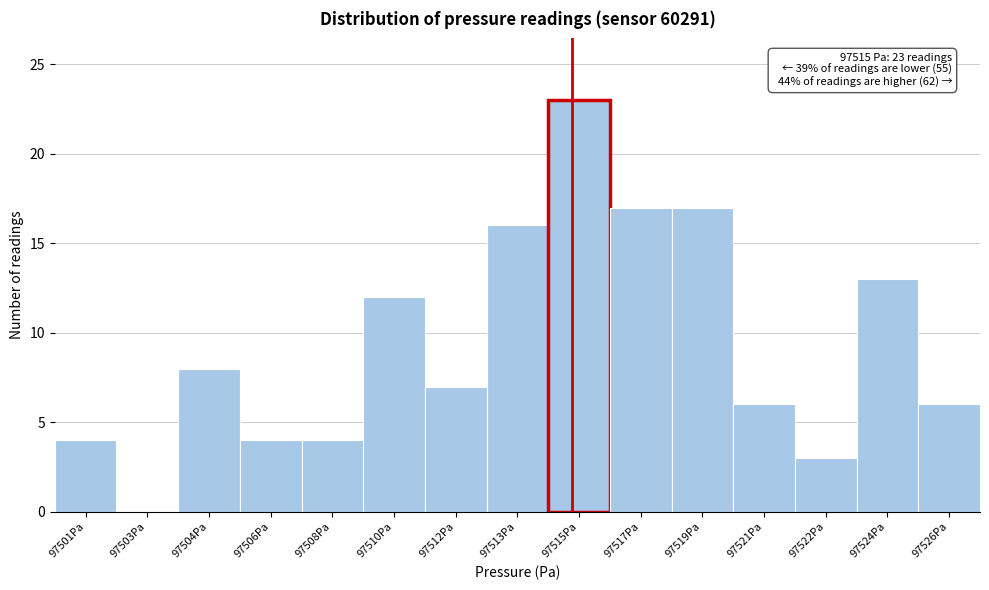

Reading left to right, list all the values displayed in this chart.

97501Pa=4	97503Pa=0	97504Pa=8	97506Pa=4	97508Pa=4	97510Pa=12	97512Pa=7	97513Pa=16	97515Pa=23	97517Pa=17	97519Pa=17	97521Pa=6	97522Pa=3	97524Pa=13	97526Pa=6